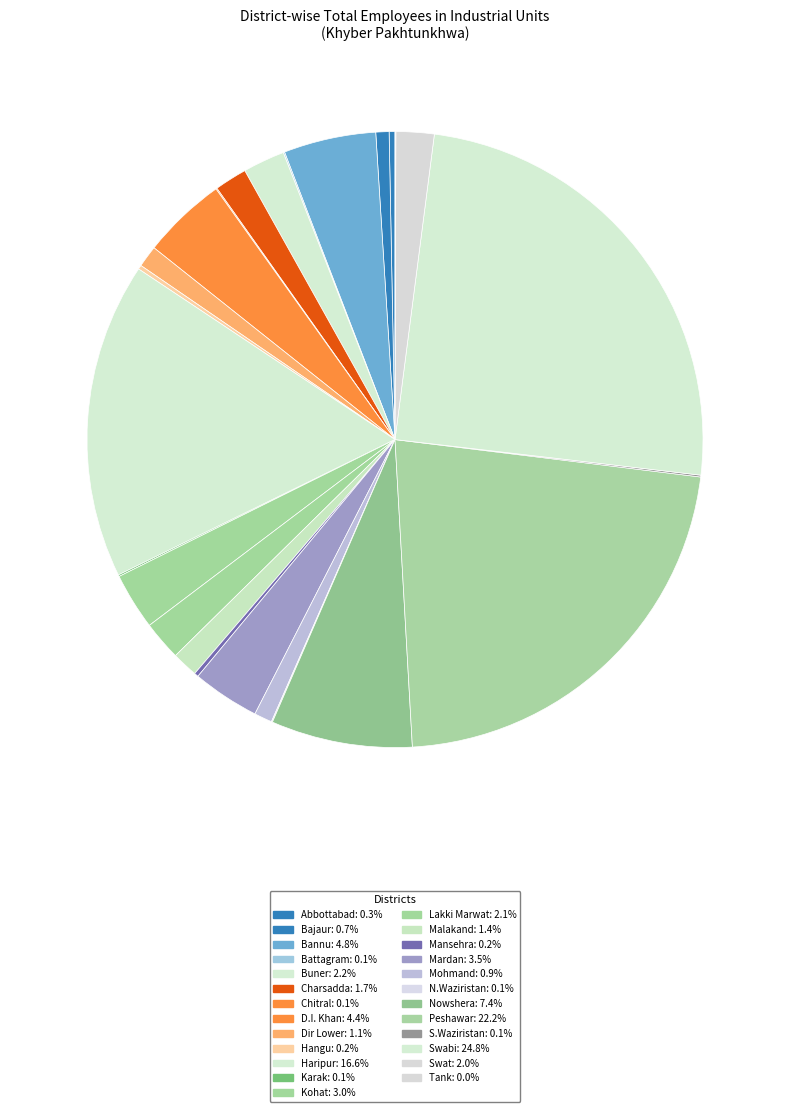

What percentage is the Kohat slice, to the nearest percent?

3%